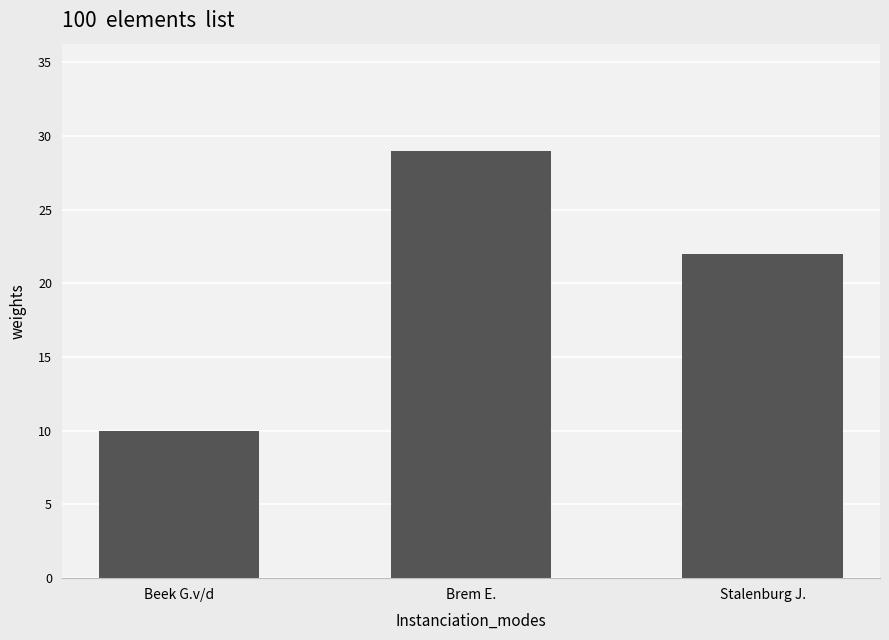

The chart shows a value of 29 at Brem E.. True or false?

True